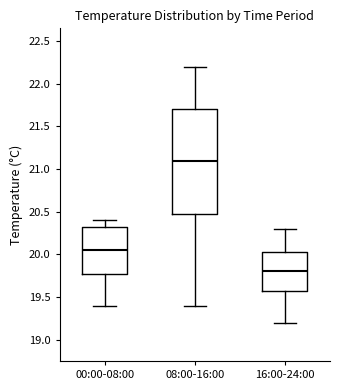

Reading left to right, read every box against the y-axis: the position of its median line, the range the box covers, and the ends of its whiskers. The values are not printed on the chart, so give them approximately, as read against the axis.

00:00-08:00: median 20.05, box 19.80 to 20.35, whiskers 19.40 to 20.40
08:00-16:00: median 21.10, box 20.50 to 21.70, whiskers 19.40 to 22.20
16:00-24:00: median 19.80, box 19.60 to 20.05, whiskers 19.20 to 20.30